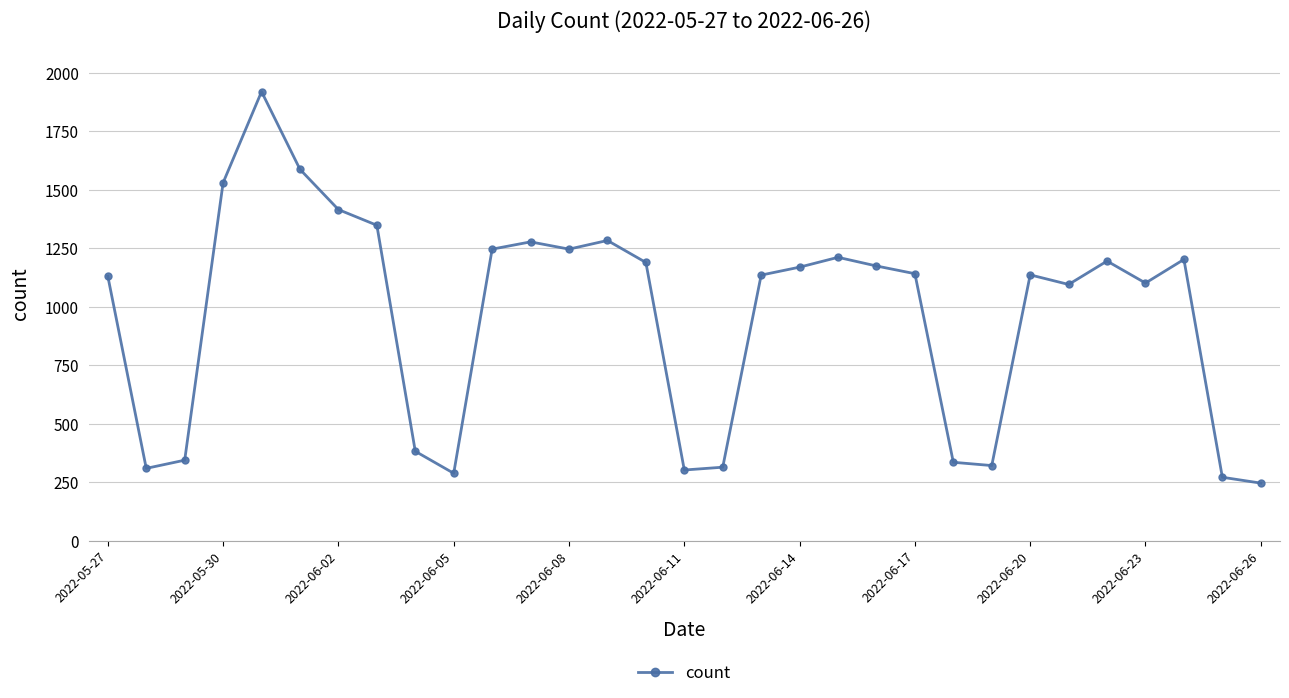

What is the smallest value displayed?

246